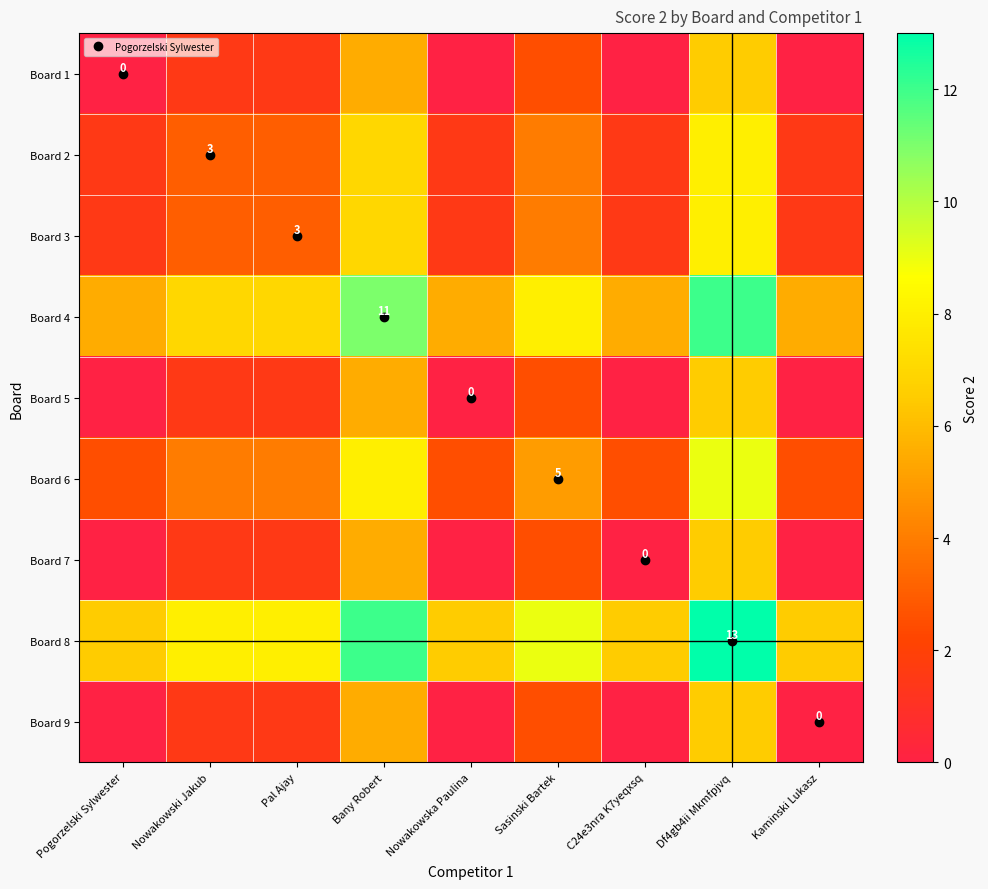

Is it true that Board 6 equals 2.5 at C24e3nra K7yeqxsq?

True